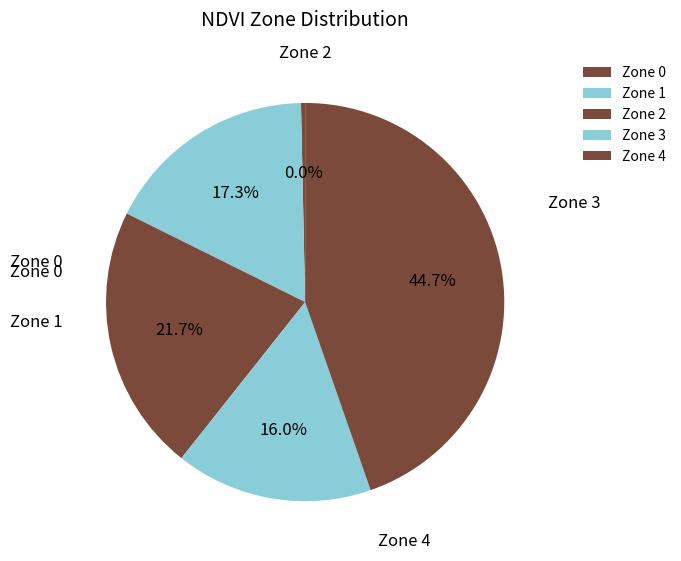

How many slices are in this pie chart?

5